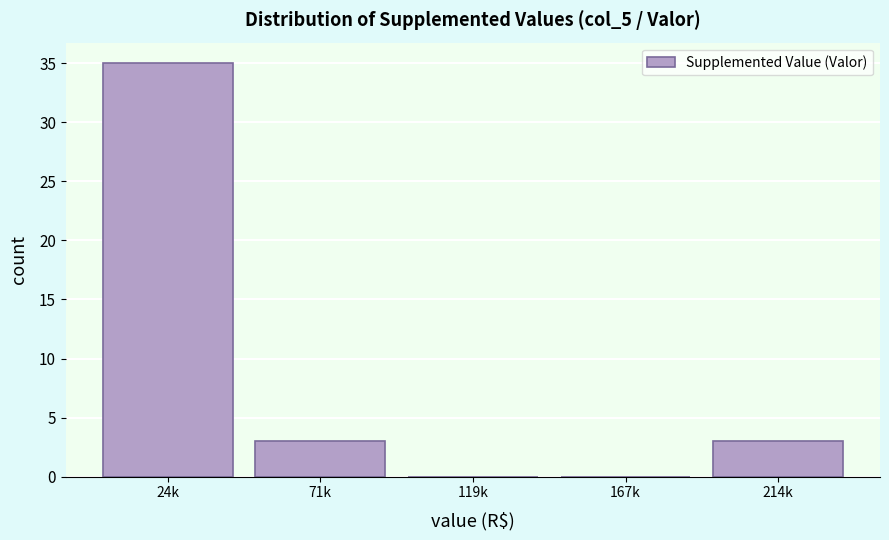

Reading left to right, list all the values displayed in this chart.

24k=35	71k=3	119k=0	167k=0	214k=3